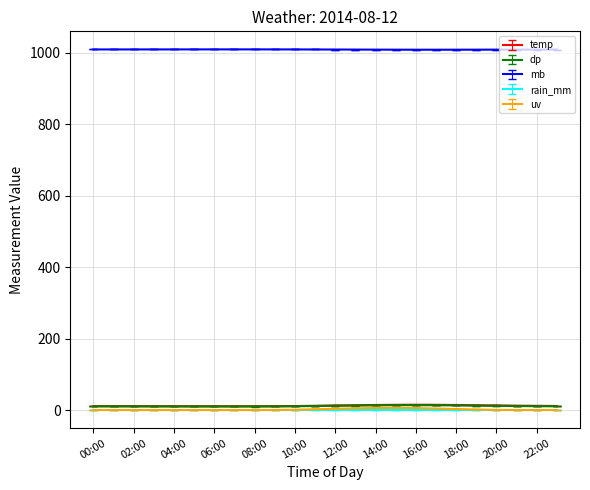

Which label corresponds to the largest value in the chart?

07:00